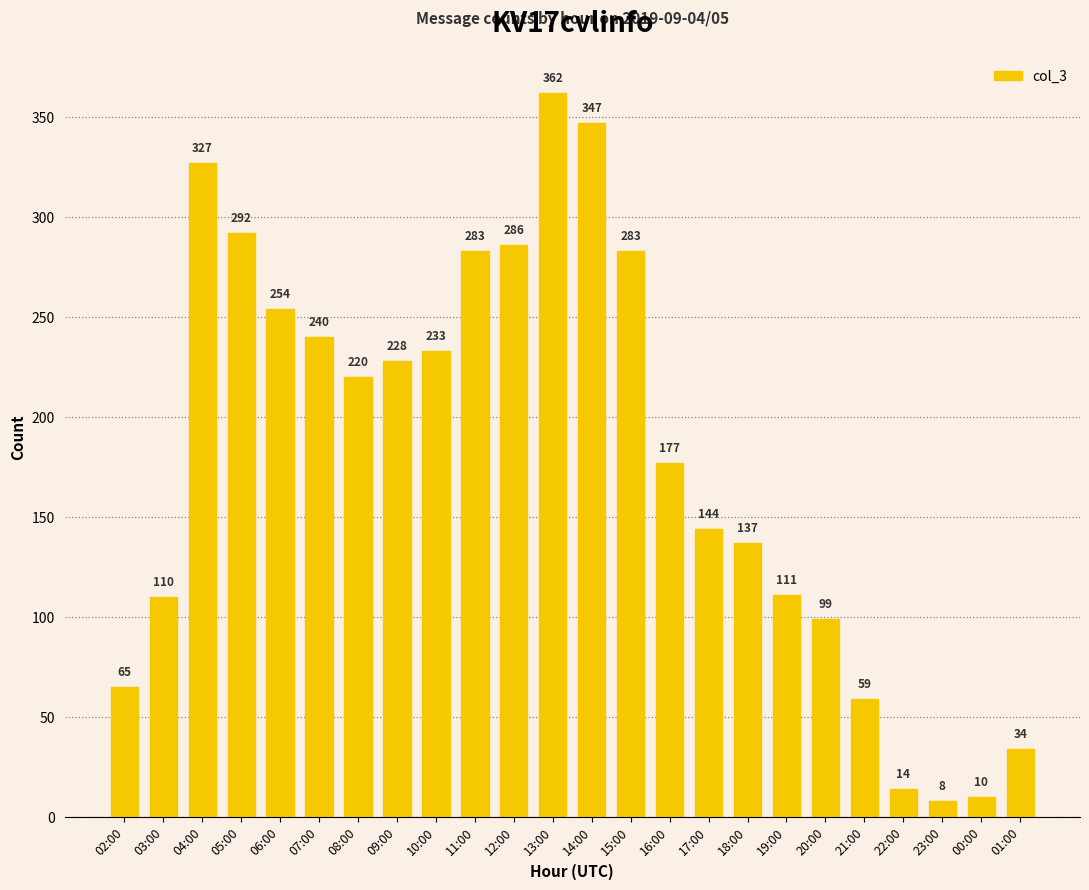

Reading left to right, transcribe all the data shown in this chart.

65	110	327	292	254	240	220	228	233	283	286	362	347	283	177	144	137	111	99	59	14	8	10	34